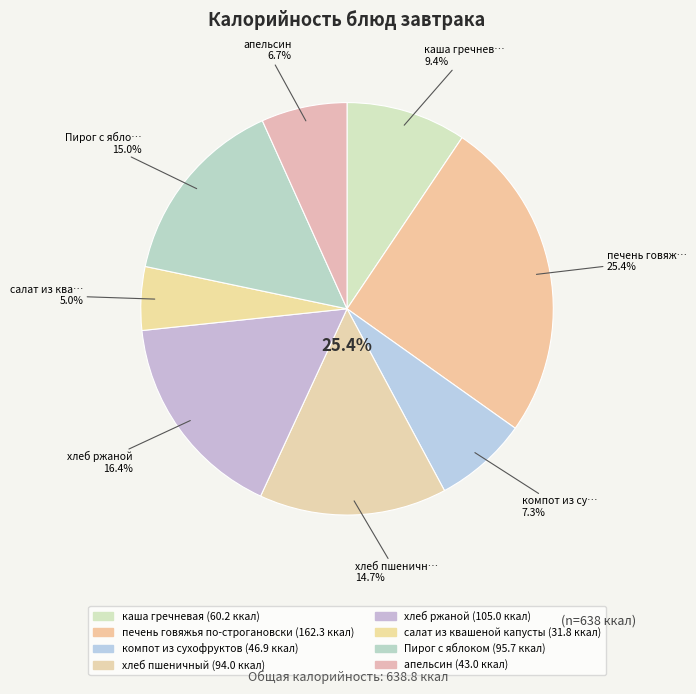

Rank the categories by value from highest to lowest.

печень говяжья по-строгановски, хлеб ржаной, Пирог с яблоком, хлеб пшеничный, каша гречневая, компот из сухофруктов, апельсин, салат из квашеной капусты